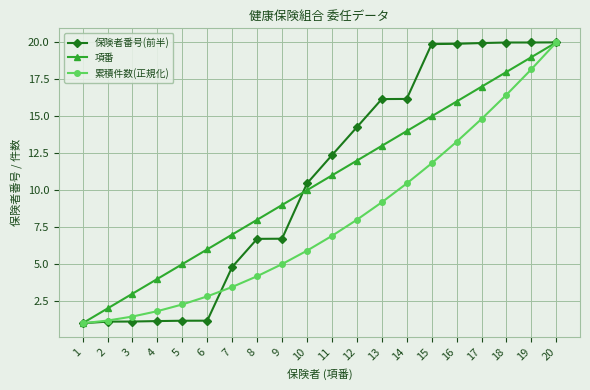

How many lines are shown in the chart?

3